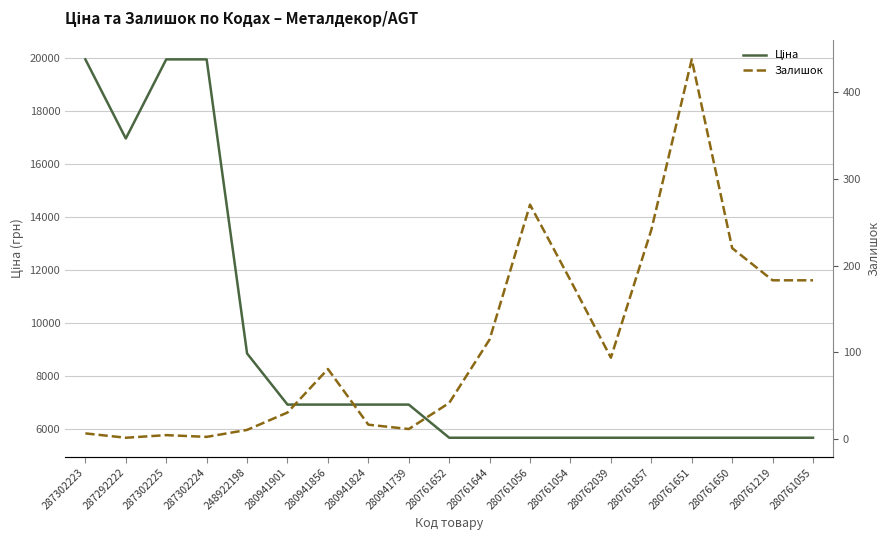

List the labels in order of Ціна value, largest first.

287302223, 287302225, 287302224, 287292222, 248922198, 280941901, 280941856, 280941824, 280941739, 280761652, 280761644, 280761056, 280761054, 280762039, 280761857, 280761651, 280761650, 280761219, 280761055